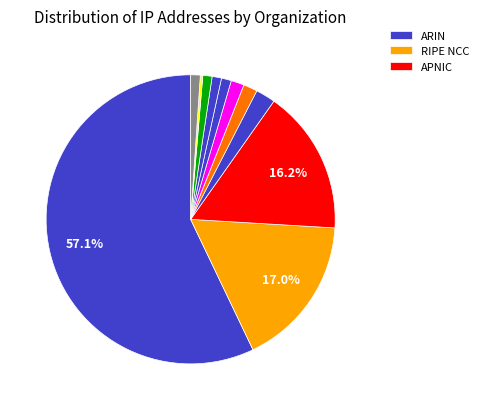

Is there any slice that represents more than half of the pie?

Yes